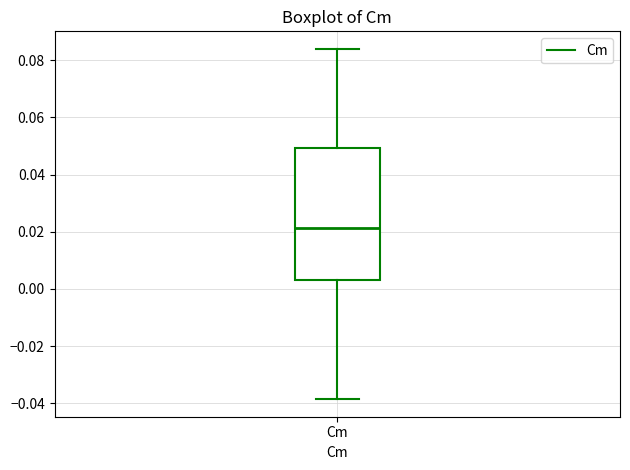

Where does the lower whisker of the box for Cm end on the y-axis? The values are not printed on the chart, so give them approximately, as read against the axis.

-0.038